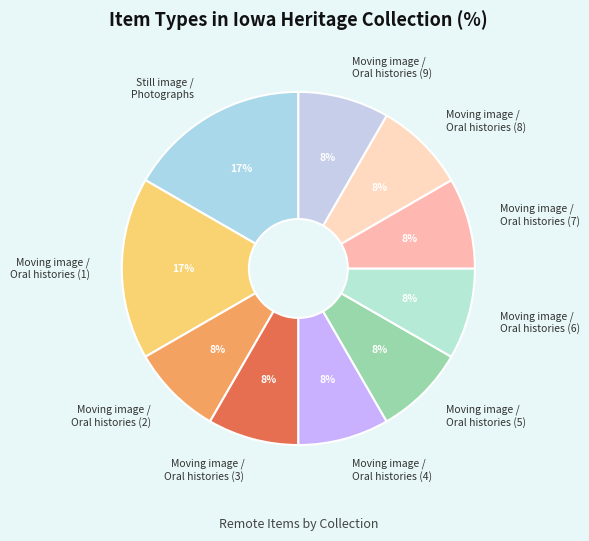

Do Moving image / Oral histories (8) and Moving image / Oral histories (6) together represent more than half of the pie?

No